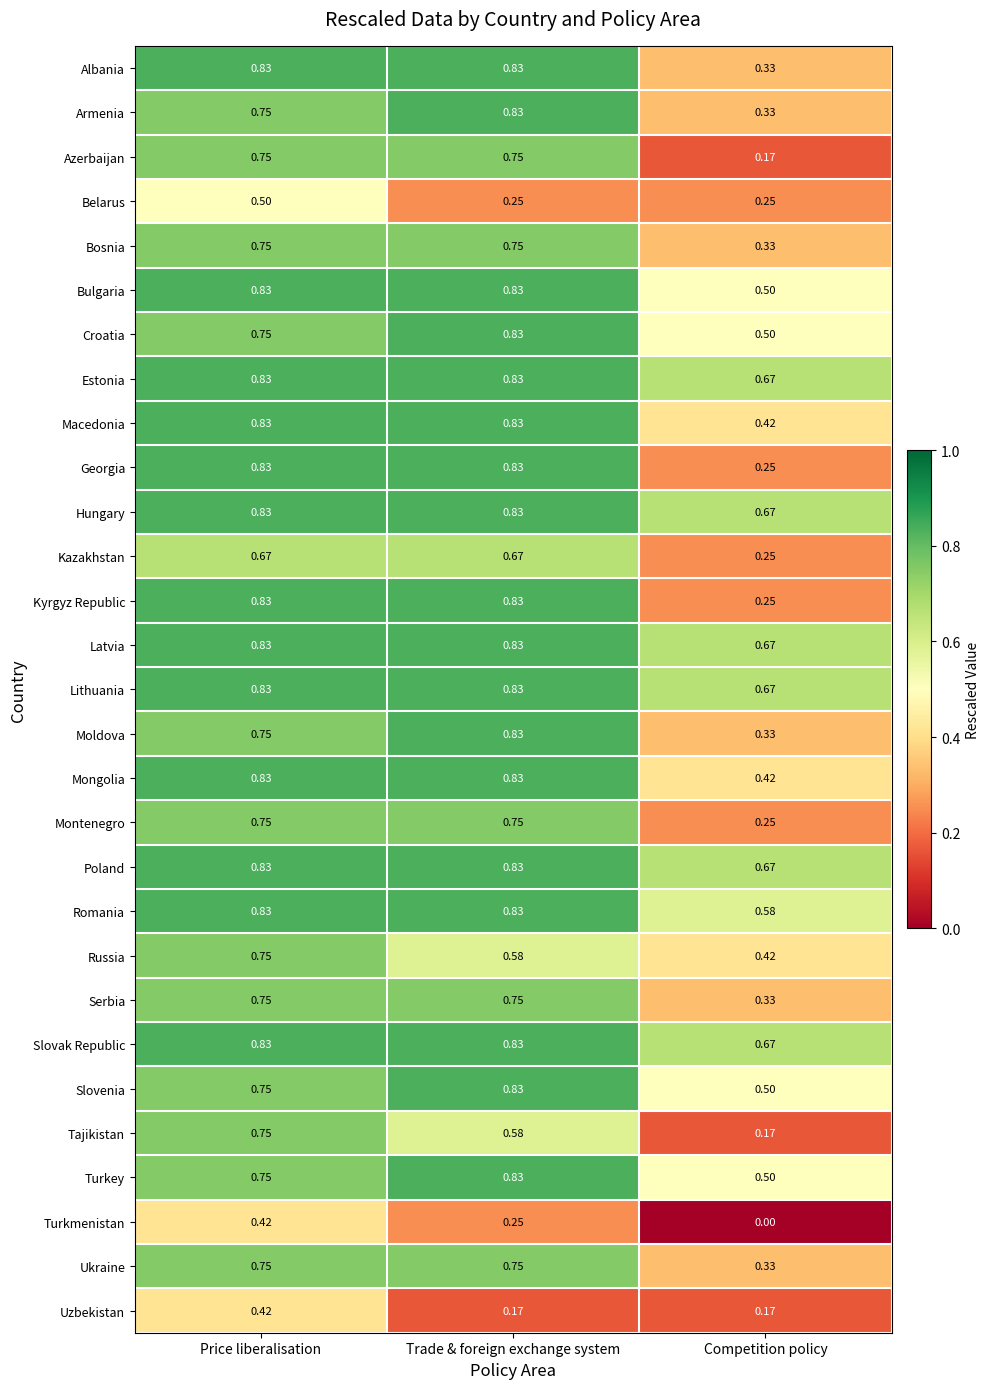

Rank the categories by Tajikistan value from lowest to highest.

Competition policy, Trade & foreign exchange system, Price liberalisation